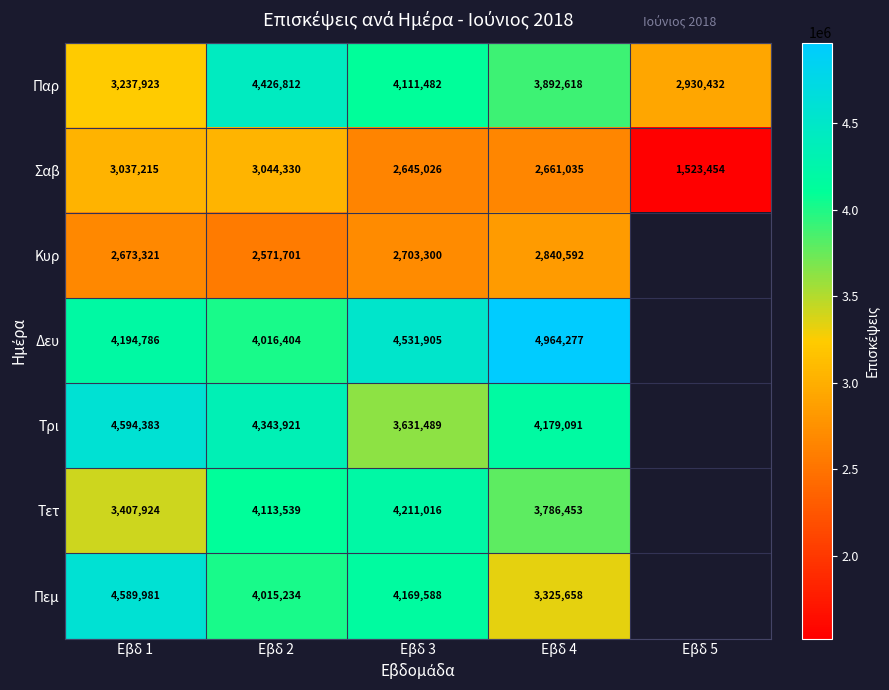

Rank the categories by Σαβ value from highest to lowest.

Εβδ 2, Εβδ 1, Εβδ 4, Εβδ 3, Εβδ 5